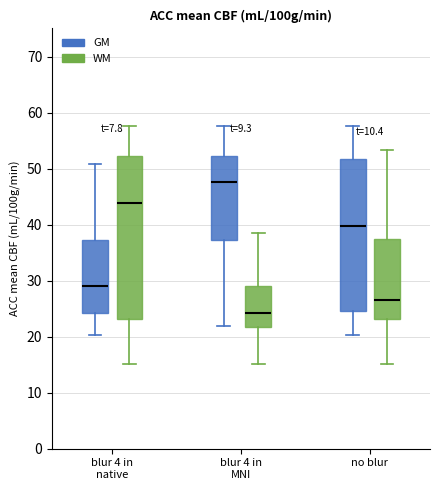

Reading left to right, read every box against the y-axis: the position of its median line, the range the box covers, and the ends of its whiskers. The values are not printed on the chart, so give them approximately, as read against the axis.

blur 4 in native (GM): median 29, box 24 to 37, whiskers 20 to 51
blur 4 in native (WM): median 44, box 23 to 52, whiskers 15 to 58
blur 4 in MNI (GM): median 48, box 37 to 52, whiskers 22 to 58
blur 4 in MNI (WM): median 24, box 22 to 29, whiskers 15 to 38
no blur (GM): median 40, box 25 to 52, whiskers 20 to 58
no blur (WM): median 27, box 23 to 37, whiskers 15 to 53